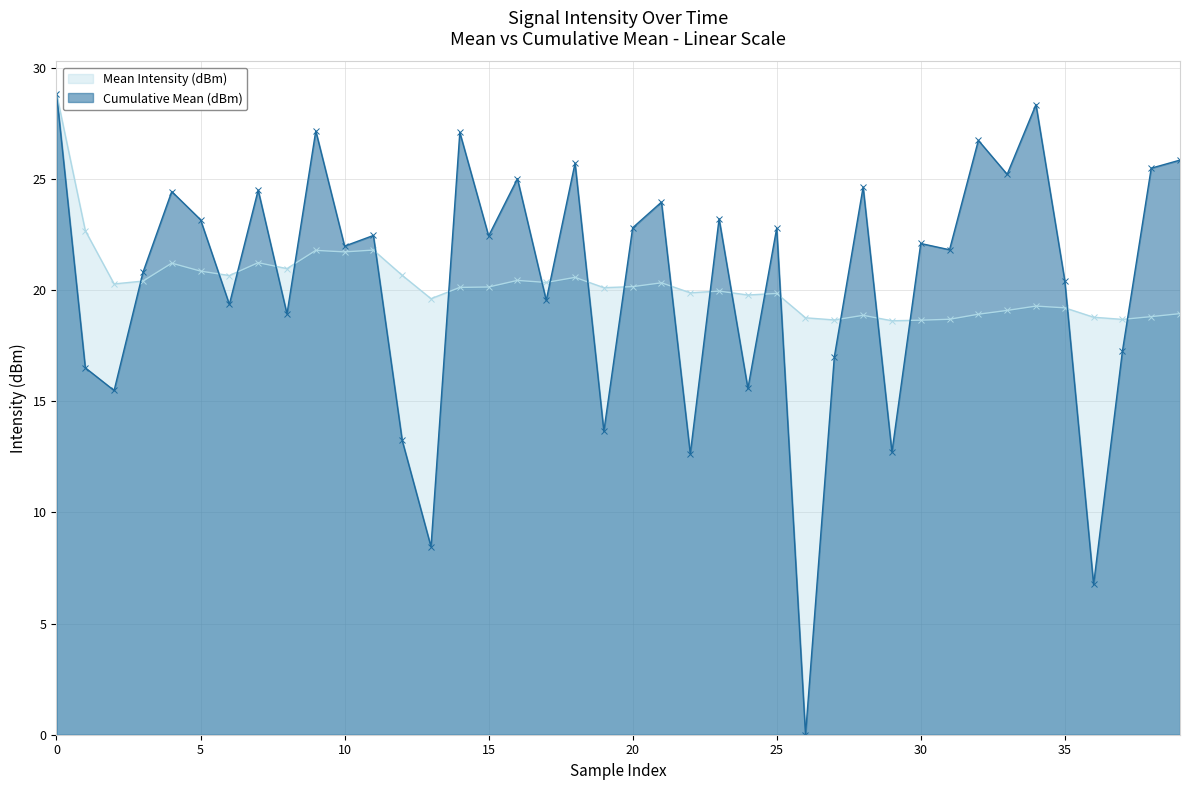

Is it true that Mean Intensity (dBm) equals 17.6 at 22?

False